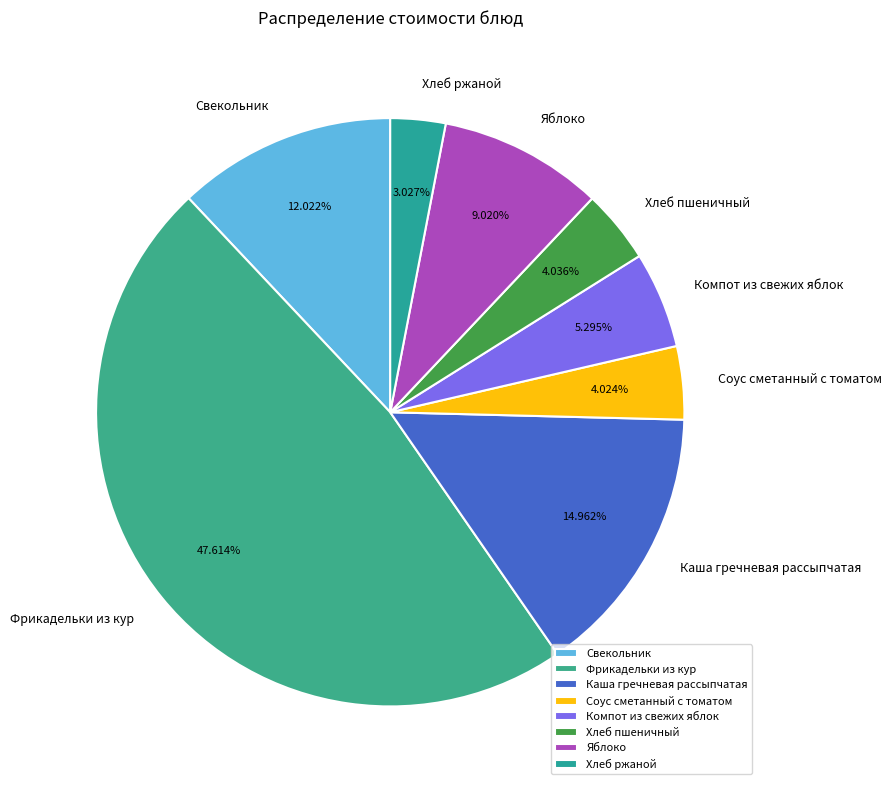

Is there any slice that represents more than half of the pie?

No